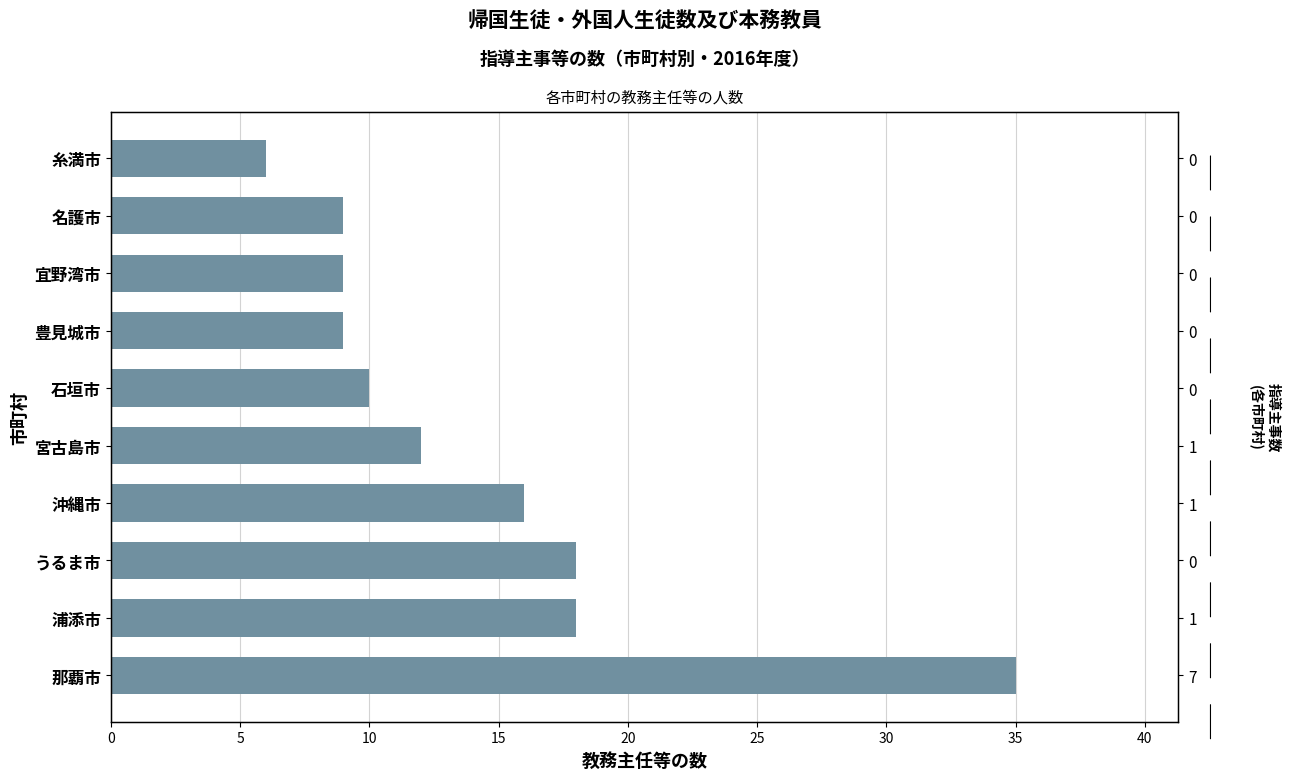

What is the value of the 3rd bar from the left?

18